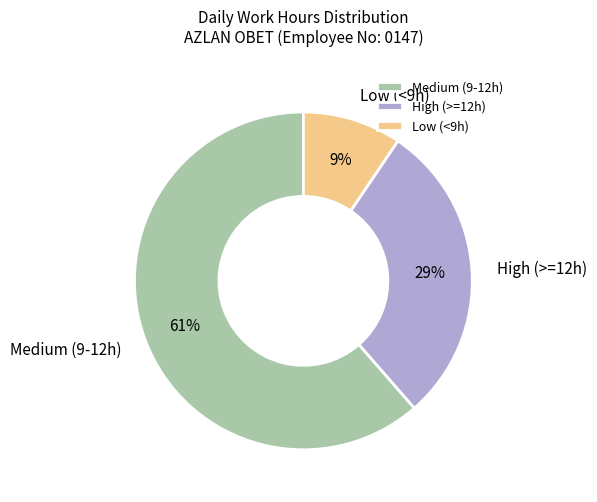

The High (>=12h) slice represents 22% of the pie. True or false?

False